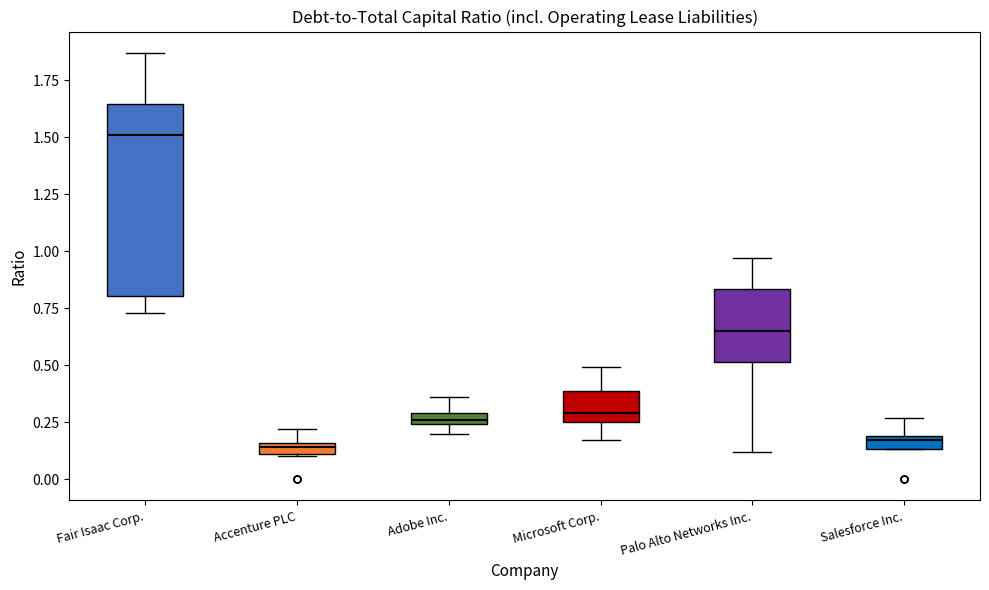

Where does the upper whisker of the box for Fair Isaac Corp. end on the y-axis? The values are not printed on the chart, so give them approximately, as read against the axis.

1.85